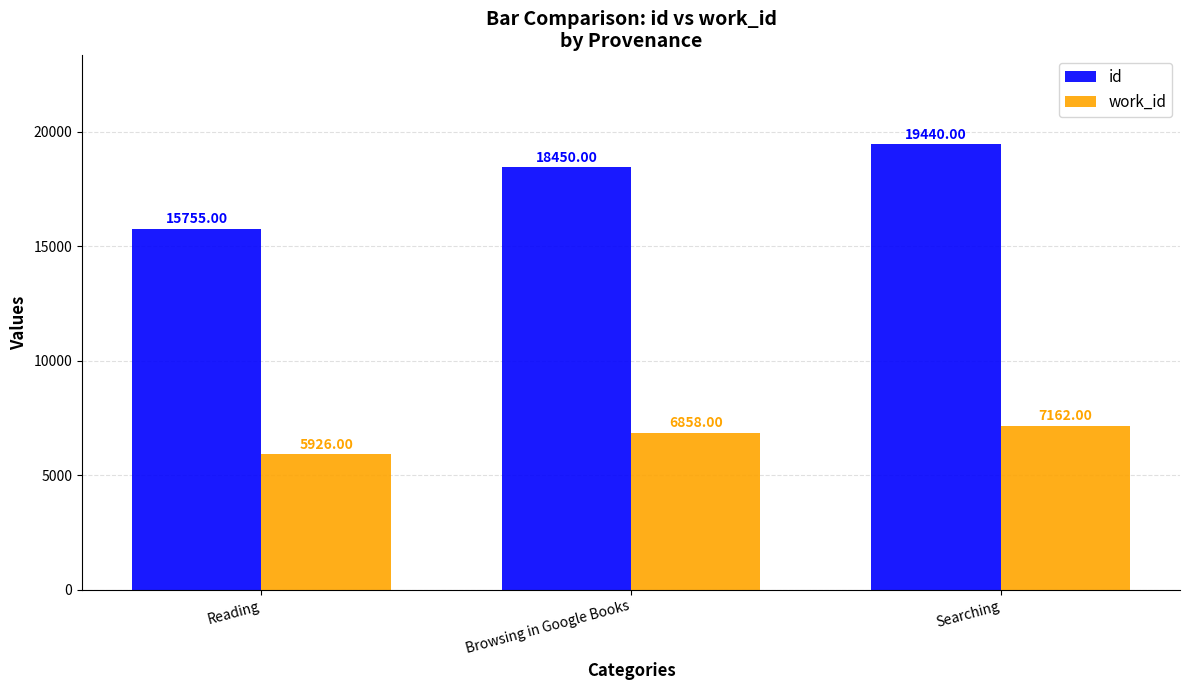

What is the difference between the highest and lowest values at Browsing in Google Books?

11592